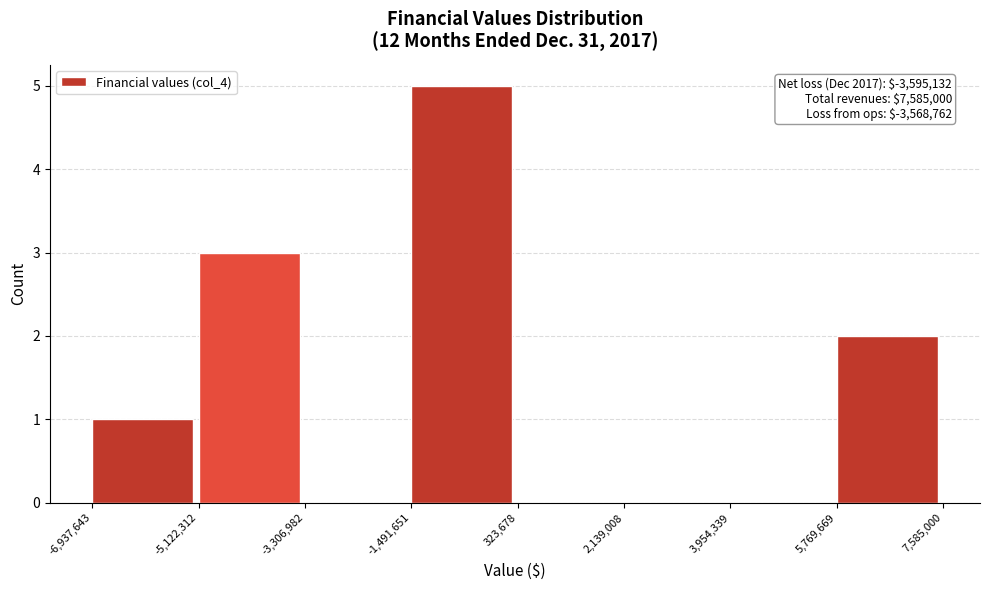

Over which range of the x-axis is the bar tallest?

-1,491,651 to 323,678